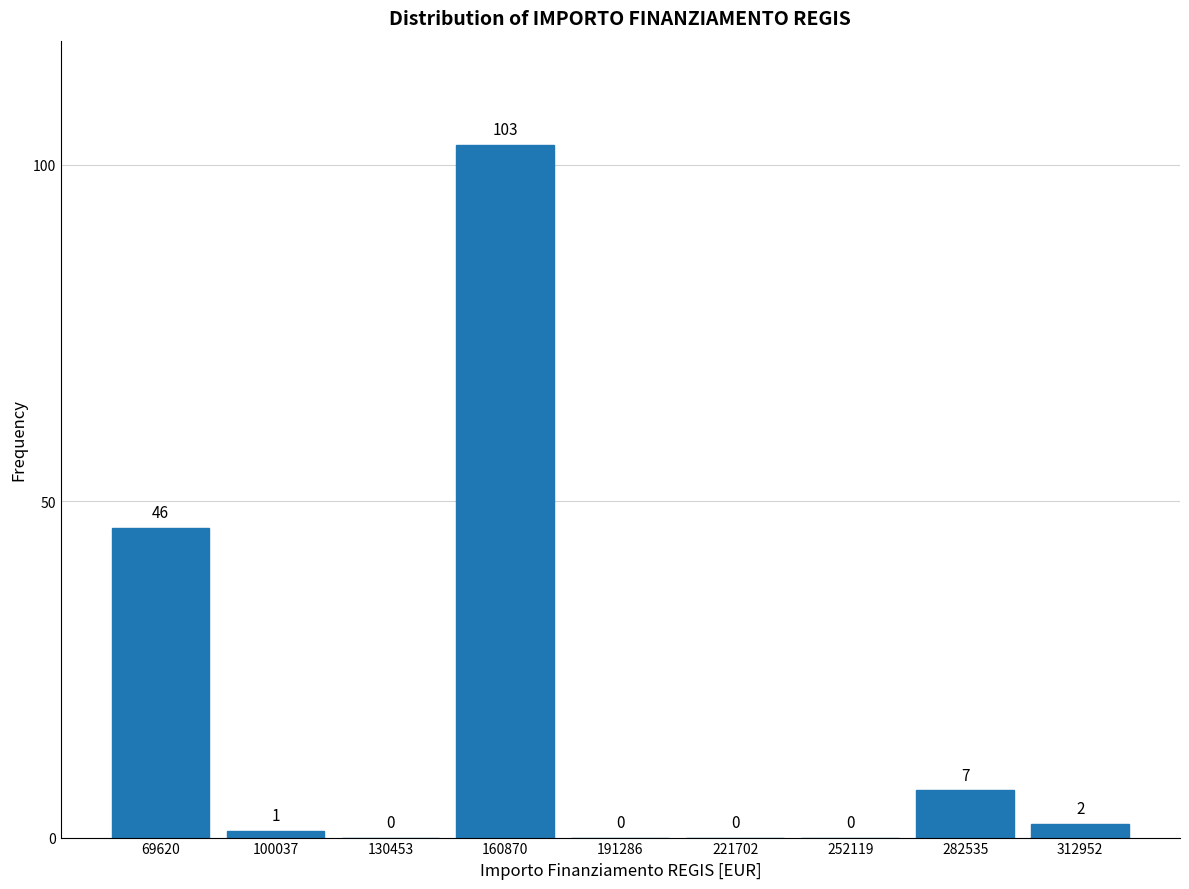

Which range on the x-axis has the tallest bar?

145000 to 175000